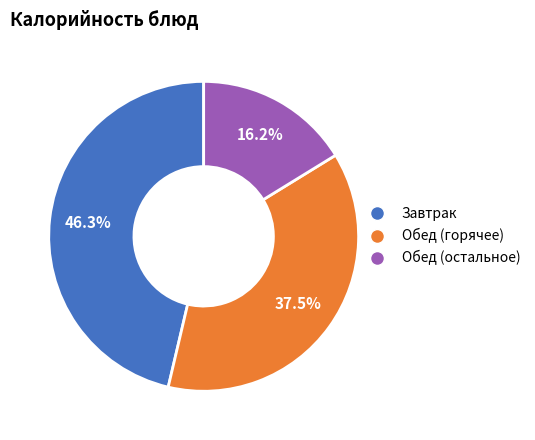

Is there a majority slice in this chart?

No